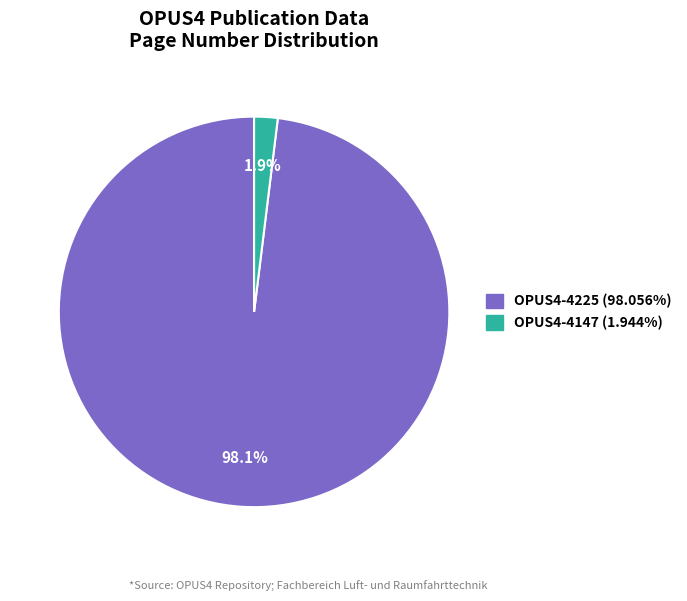

To the nearest percent, what portion does OPUS4-4225 represent?

98%